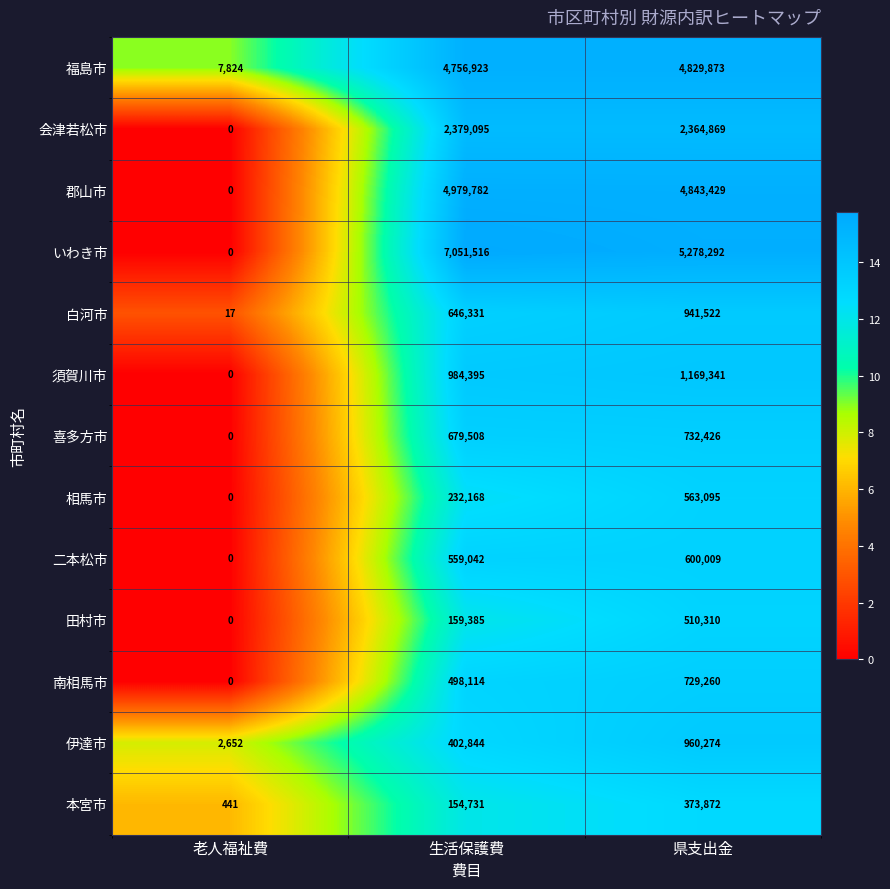

The value of 会津若松市 at 老人福祉費 is -1090431. True or false?

False